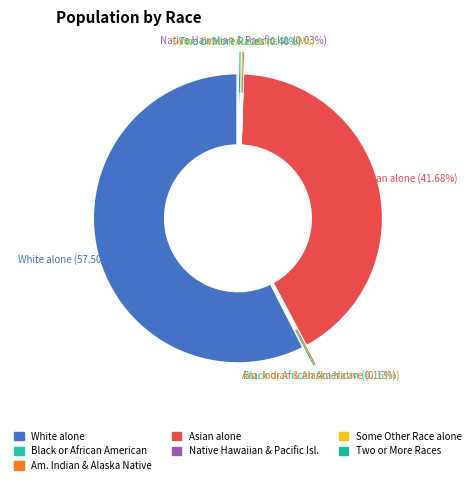

Which slice is the largest?

White alone